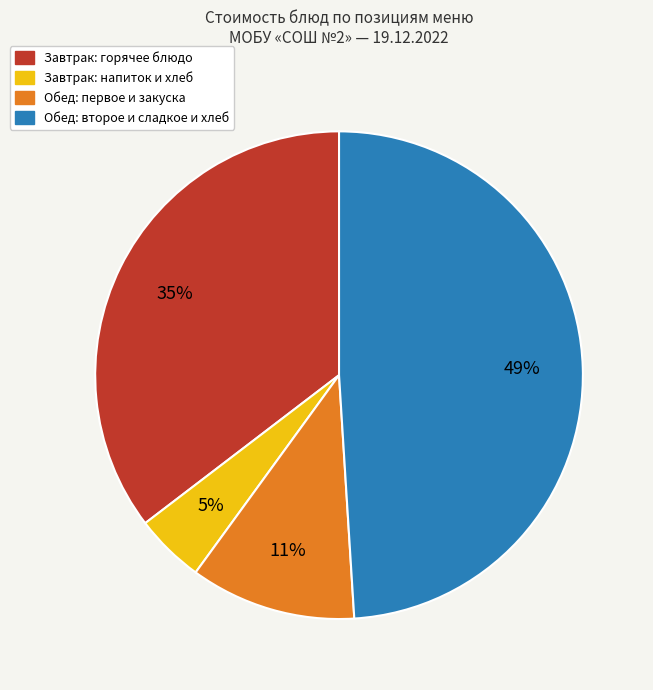

To the nearest percent, what is the average slice percentage?

25%